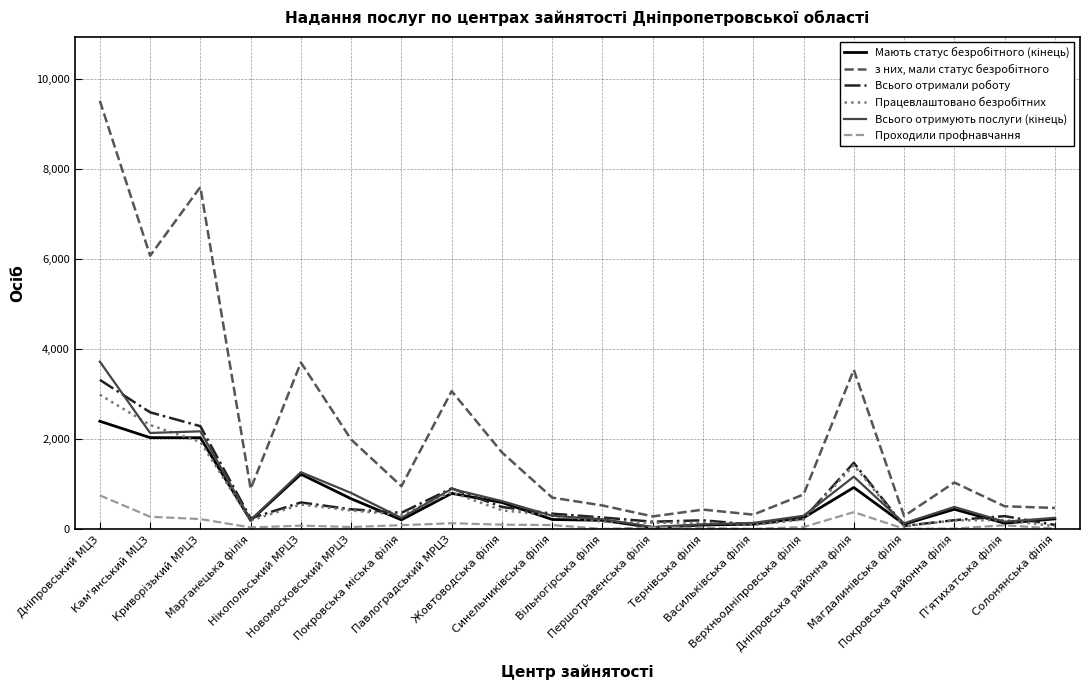

What is the highest value of the Всього отримали роботу series?

3315